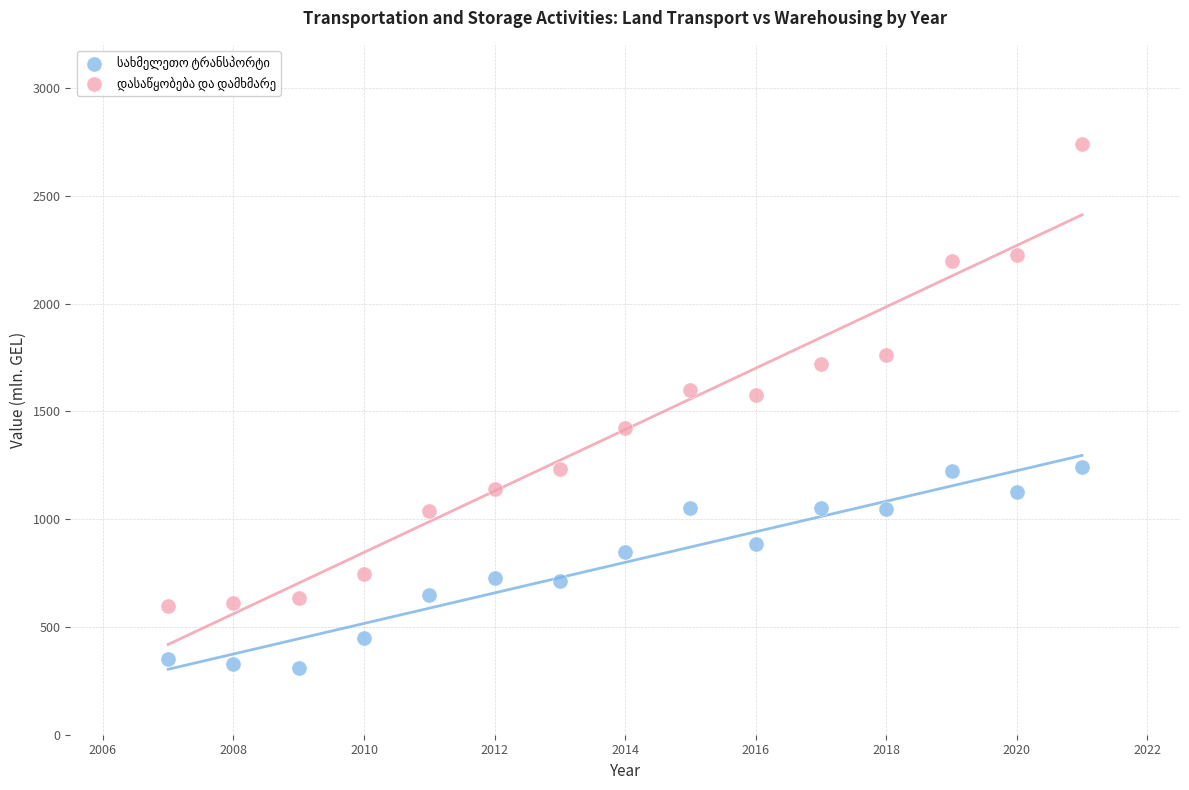

Across all data points, what is the range of Y values (max minus min)?

2429.6